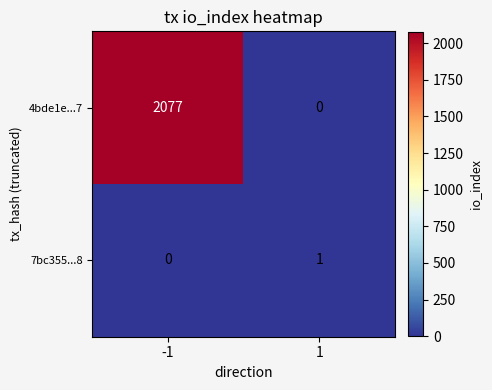

How many categories are shown in the chart?

2